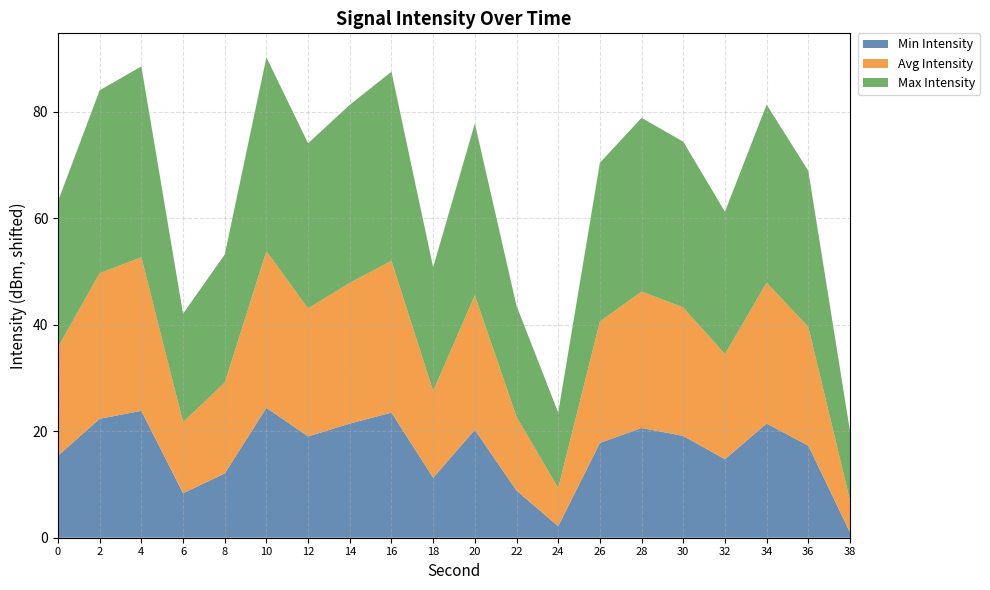

Reading left to right, extract all data points from this chart.

Min Intensity: 0=-133.9	2=-126.9	4=-125.4	6=-140.9	8=-137.2	10=-124.9	12=-130.2	14=-127.8	16=-125.8	18=-138.0	20=-129.0	22=-140.4	24=-147.1	26=-131.5	28=-128.6	30=-130.1	32=-134.5	34=-127.8	36=-132.0	38=-148.2
Avg Intensity: 0=-130.9	2=-123.9	4=-122.4	6=-137.9	8=-134.2	10=-121.9	12=-127.2	14=-124.8	16=-122.8	18=-135.0	20=-126.0	22=-137.4	24=-144.1	26=-128.5	28=-125.6	30=-127.1	32=-131.5	34=-124.8	36=-129.0	38=-145.2
Max Intensity: 0=-125.9	2=-118.9	4=-117.4	6=-132.9	8=-129.2	10=-116.9	12=-122.2	14=-119.8	16=-117.8	18=-130.0	20=-121.0	22=-132.4	24=-139.1	26=-123.5	28=-120.6	30=-122.1	32=-126.5	34=-119.8	36=-124.0	38=-140.2